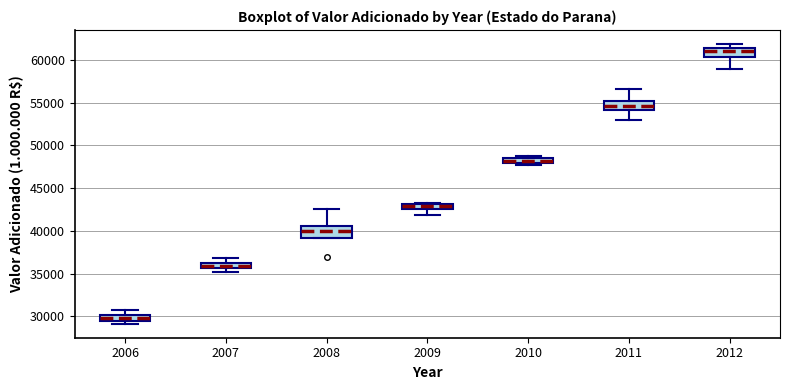

Which box's median line is the highest?

2012